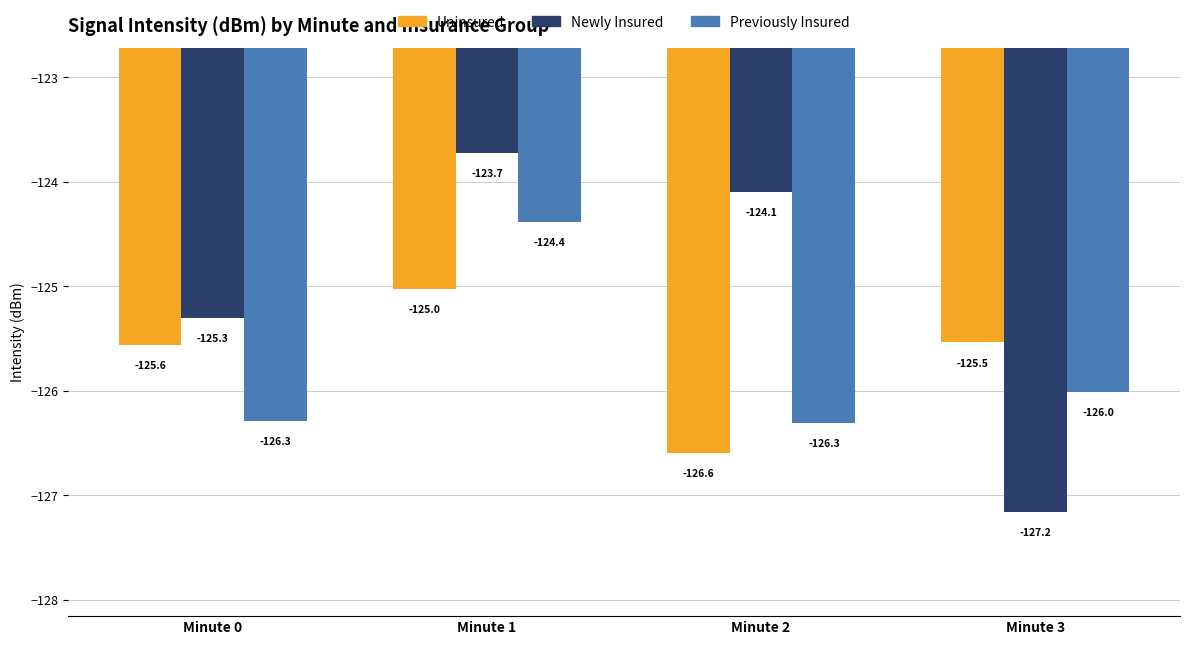

What is the total value across all series at Minute 0?

-377.2